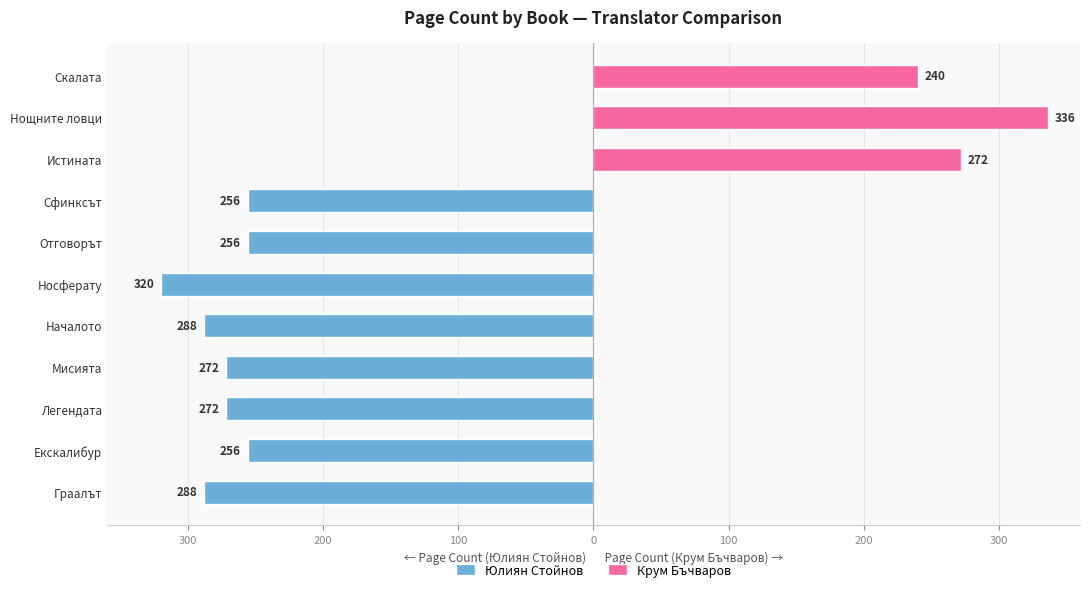

What is the greatest value displayed?

336